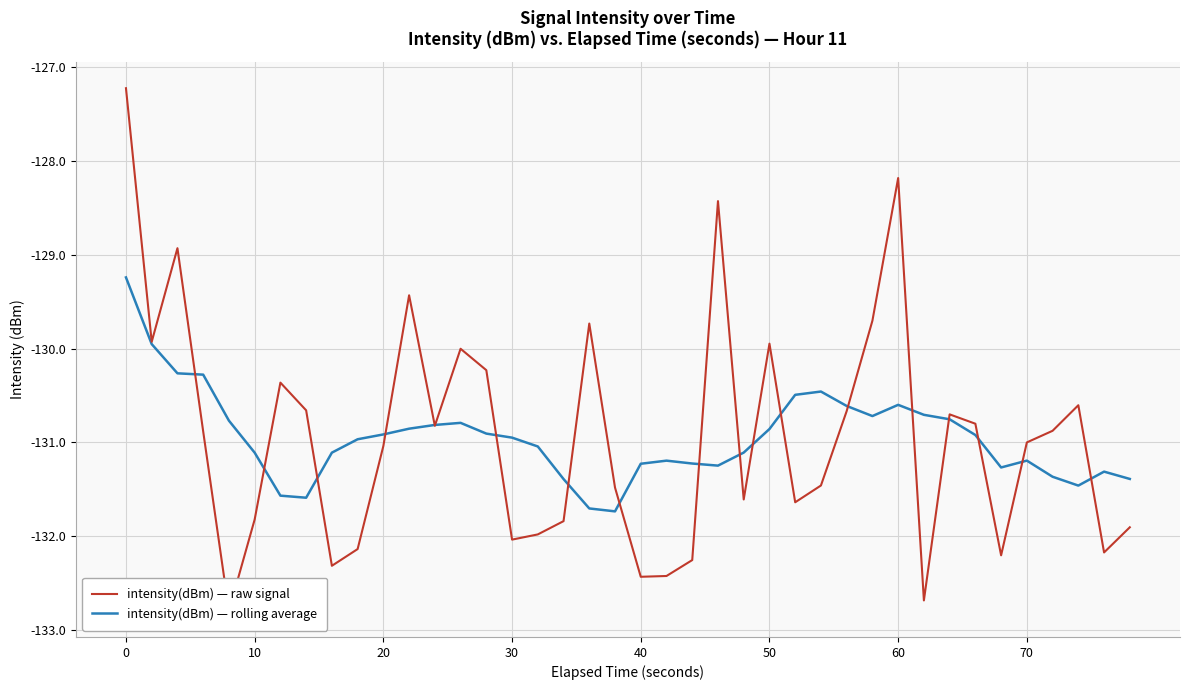

What is the highest value of the intensity(dBm) — rolling average series?

-129.2